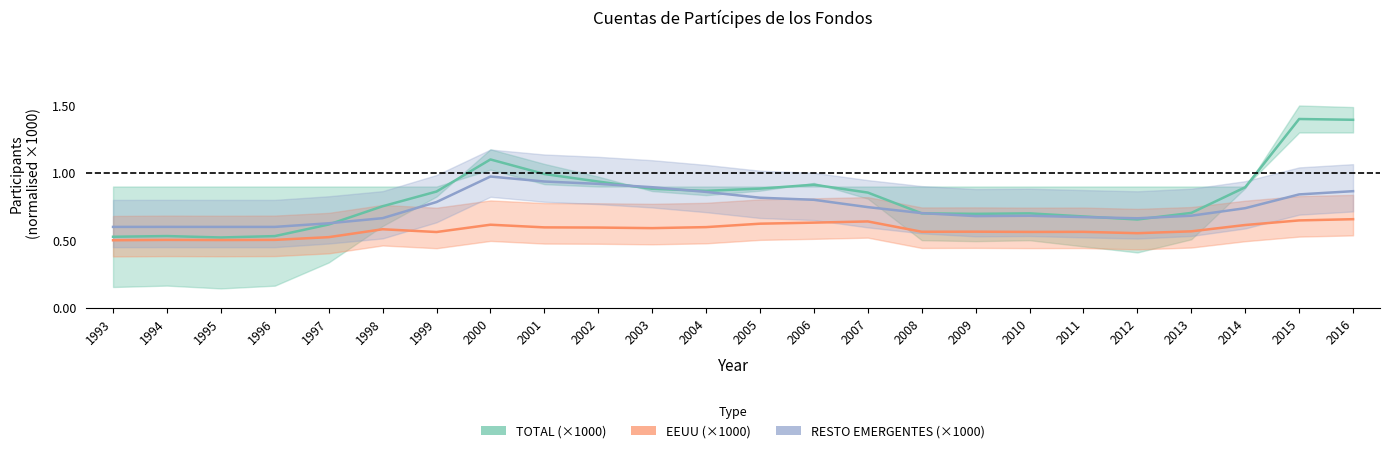

What is the spread (max minus min) of values at 2002?

0.3